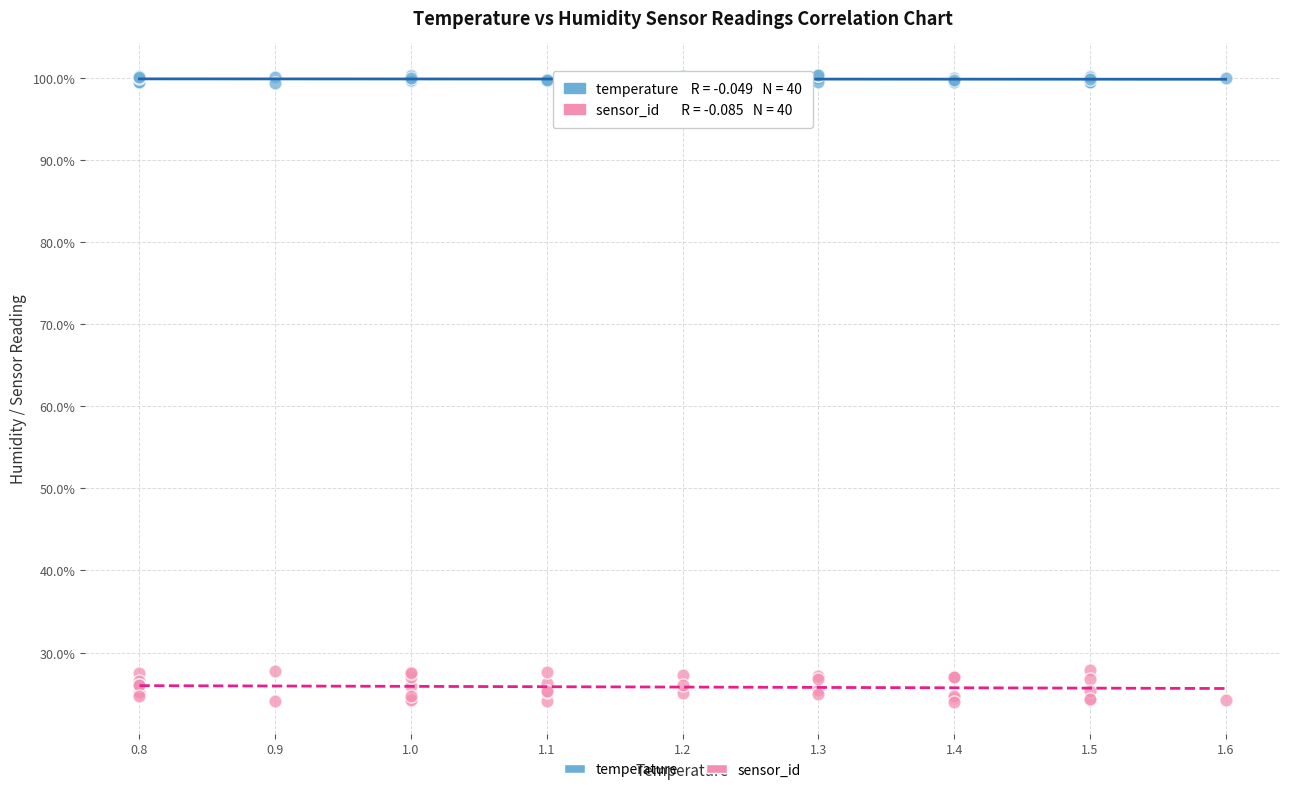

What are all the series names shown in the legend?

temperature, sensor_id